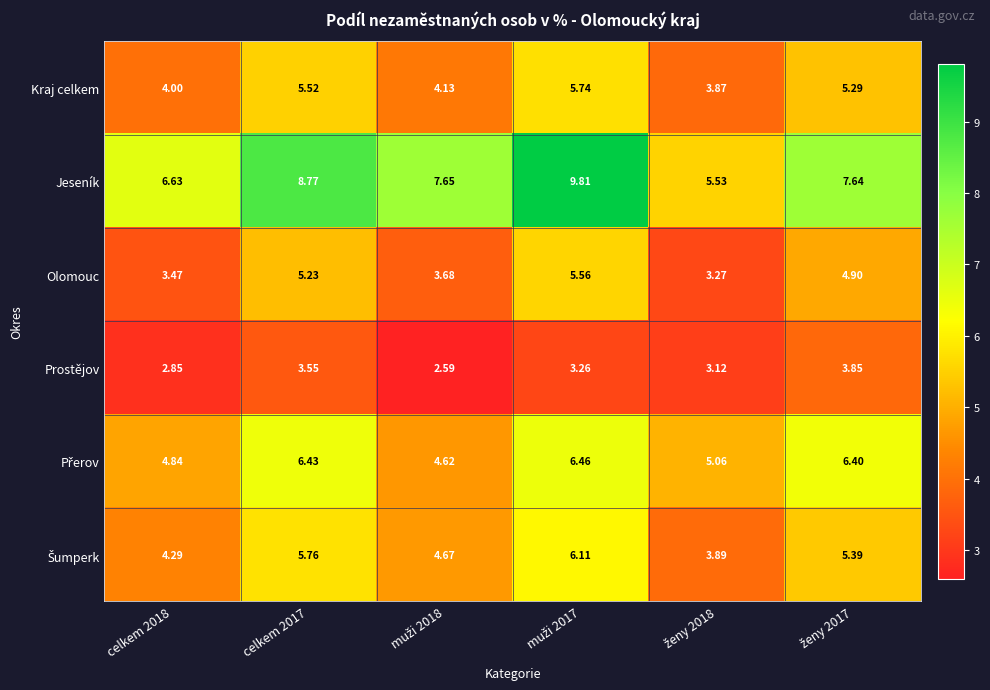

Which series has the largest range (max minus min)?

Jeseník